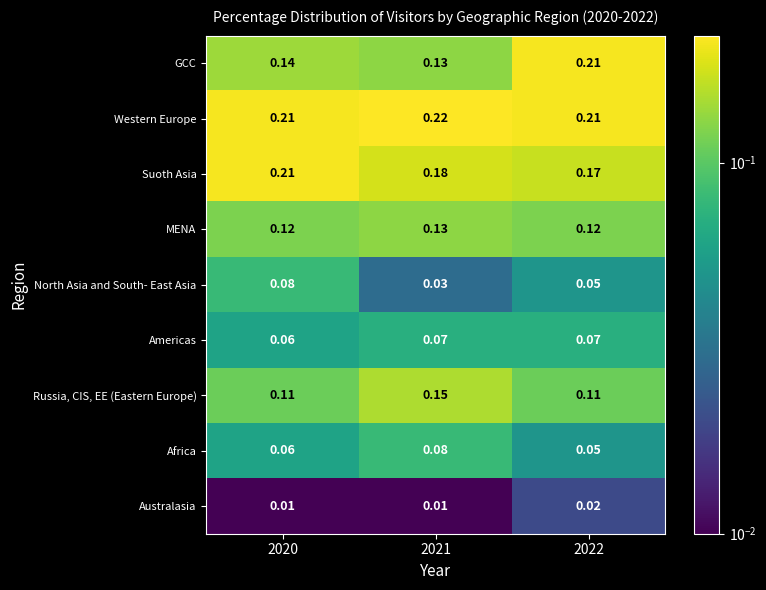

Between 2020 and 2022, which series saw the biggest shift?

GCC